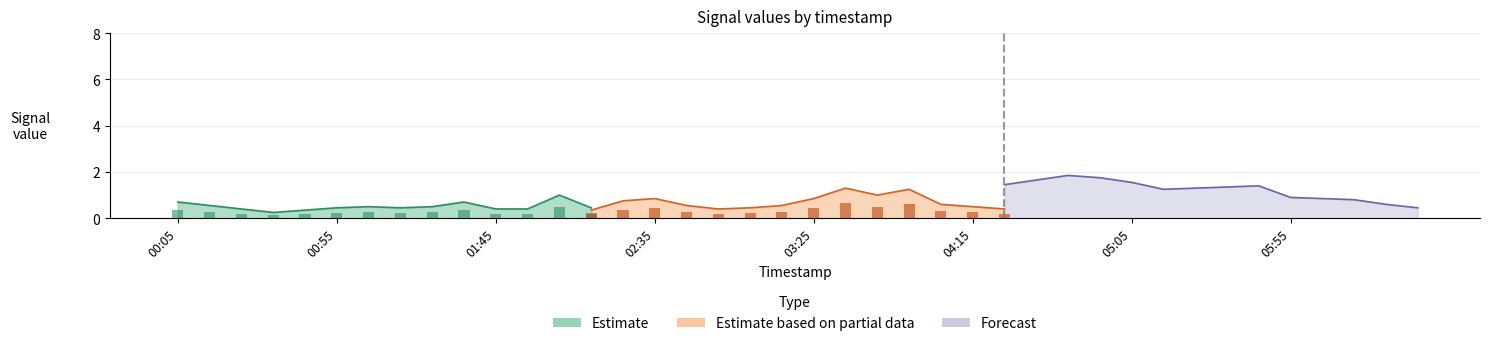

What position from the right is 2020/01/27 02:05?

28